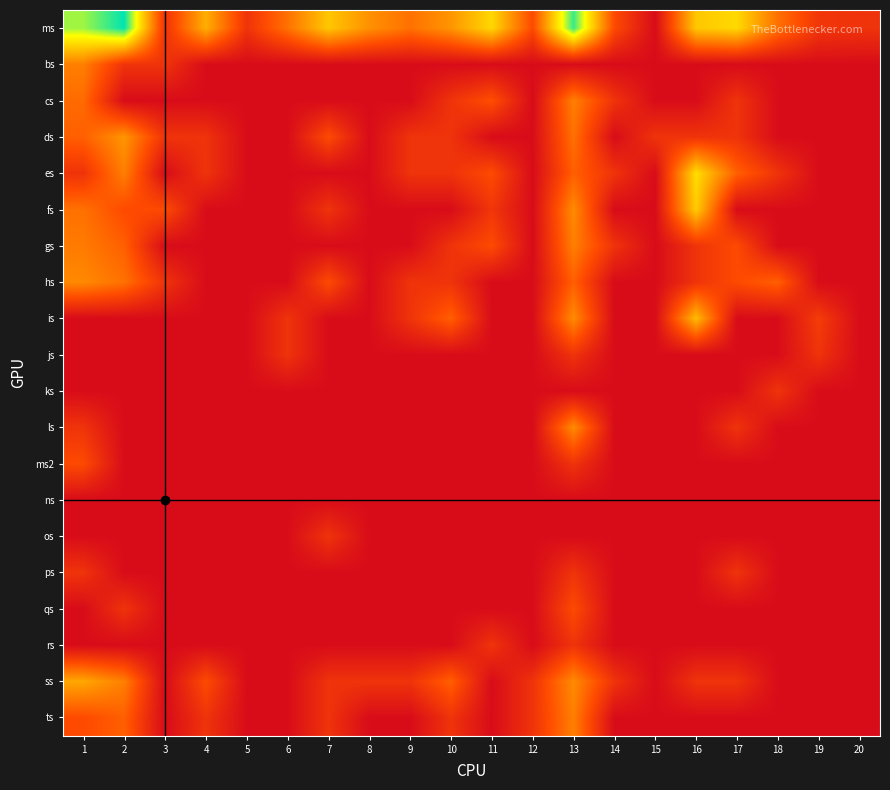

How many series are shown in this chart?

20